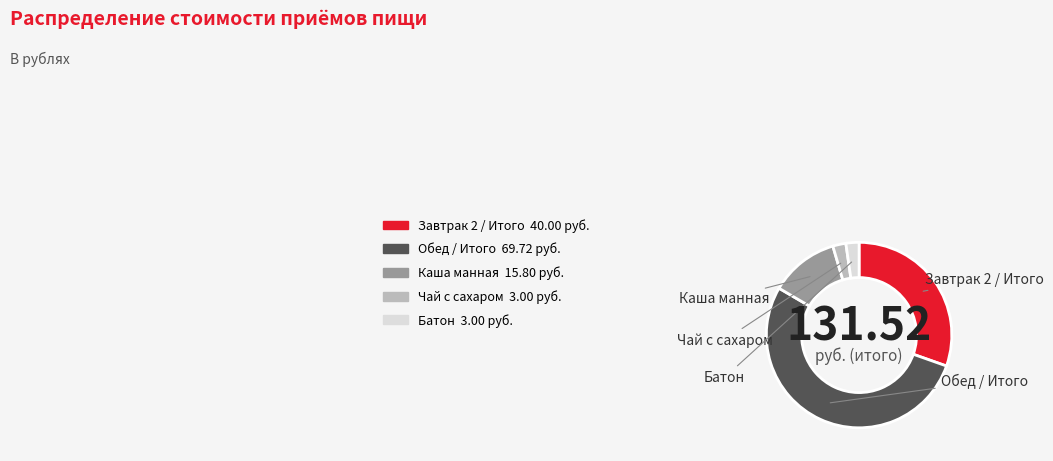

Does Каша манная represent more than half of the total?

No